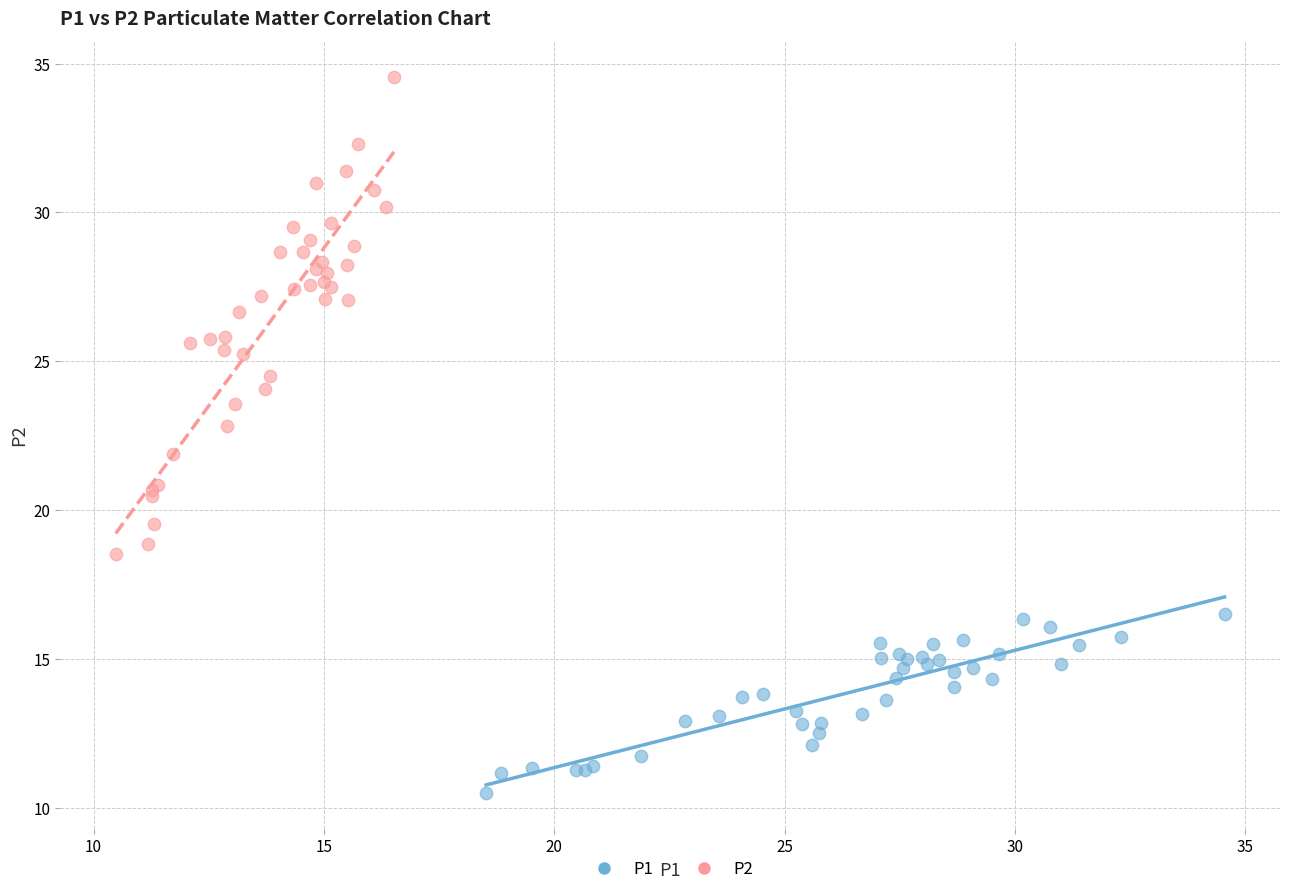

Which series contains the highest Y value?

P2